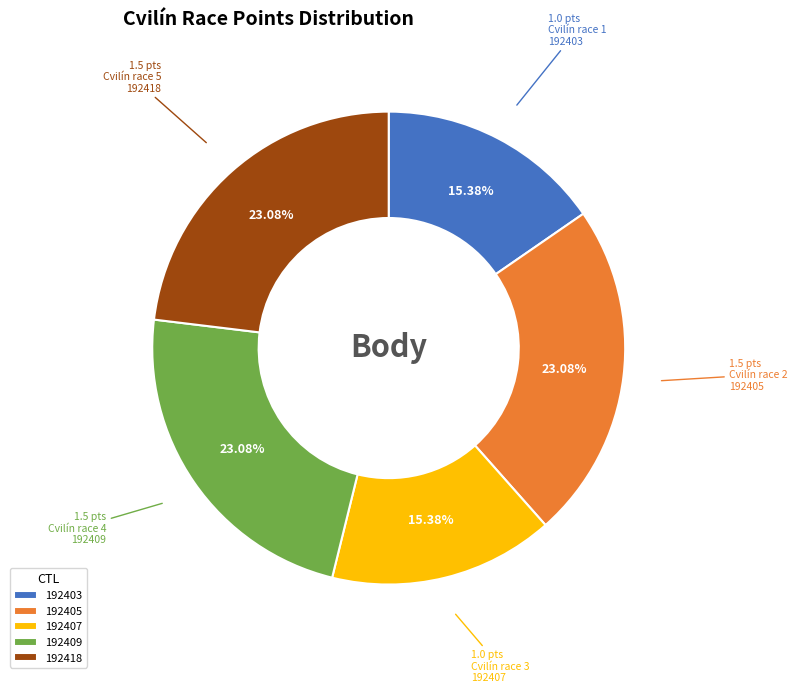

Is it true that 192405 is 23% of the pie?

True